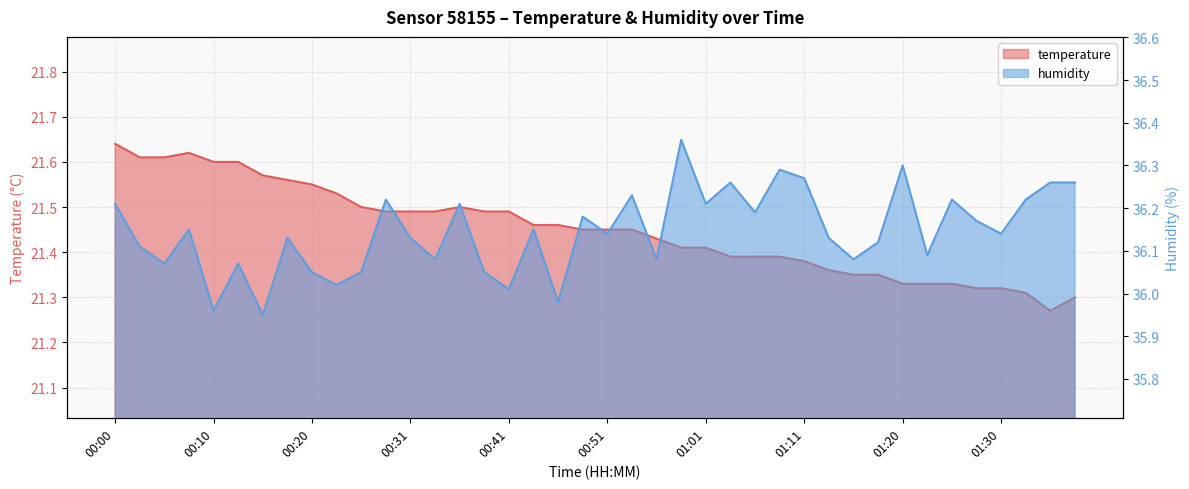

Reading right to left, transcribe all the data shown in this chart.

temperature: 21.3	21.3	21.3	21.3	21.3	21.3	21.3	21.3	21.4	21.4	21.4	21.4	21.4	21.4	21.4	21.4	21.4	21.4	21.4	21.4	21.4	21.5	21.5	21.5	21.5	21.5	21.5	21.5	21.5	21.5	21.5	21.6	21.6	21.6	21.6	21.6	21.6	21.6	21.6	21.6
humidity: 36.3	36.3	36.2	36.1	36.2	36.2	36.1	36.3	36.1	36.1	36.1	36.3	36.3	36.2	36.3	36.2	36.4	36.1	36.2	36.1	36.2	36.0	36.1	36.0	36.0	36.2	36.1	36.1	36.2	36.0	36.0	36.0	36.1	36.0	36.1	36.0	36.1	36.1	36.1	36.2